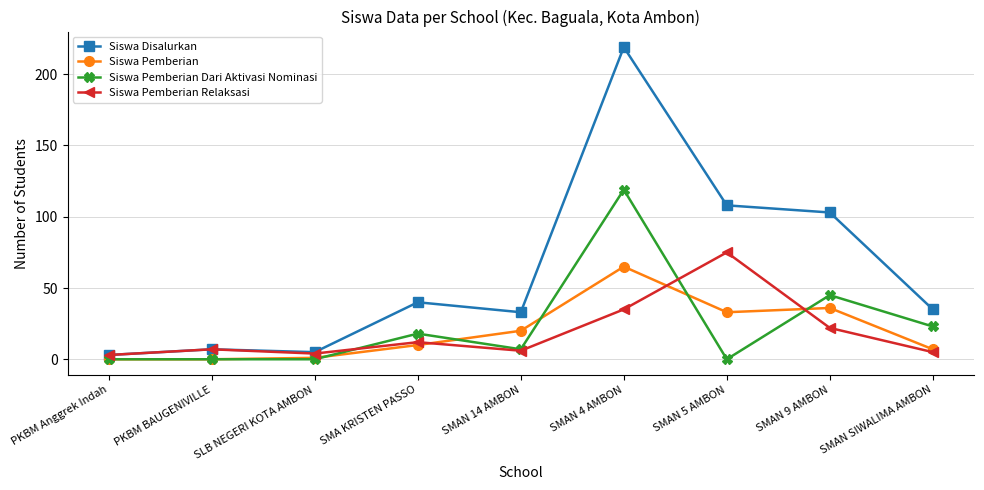

What is the difference between the second highest and minimum values in the Siswa Pemberian series?

36